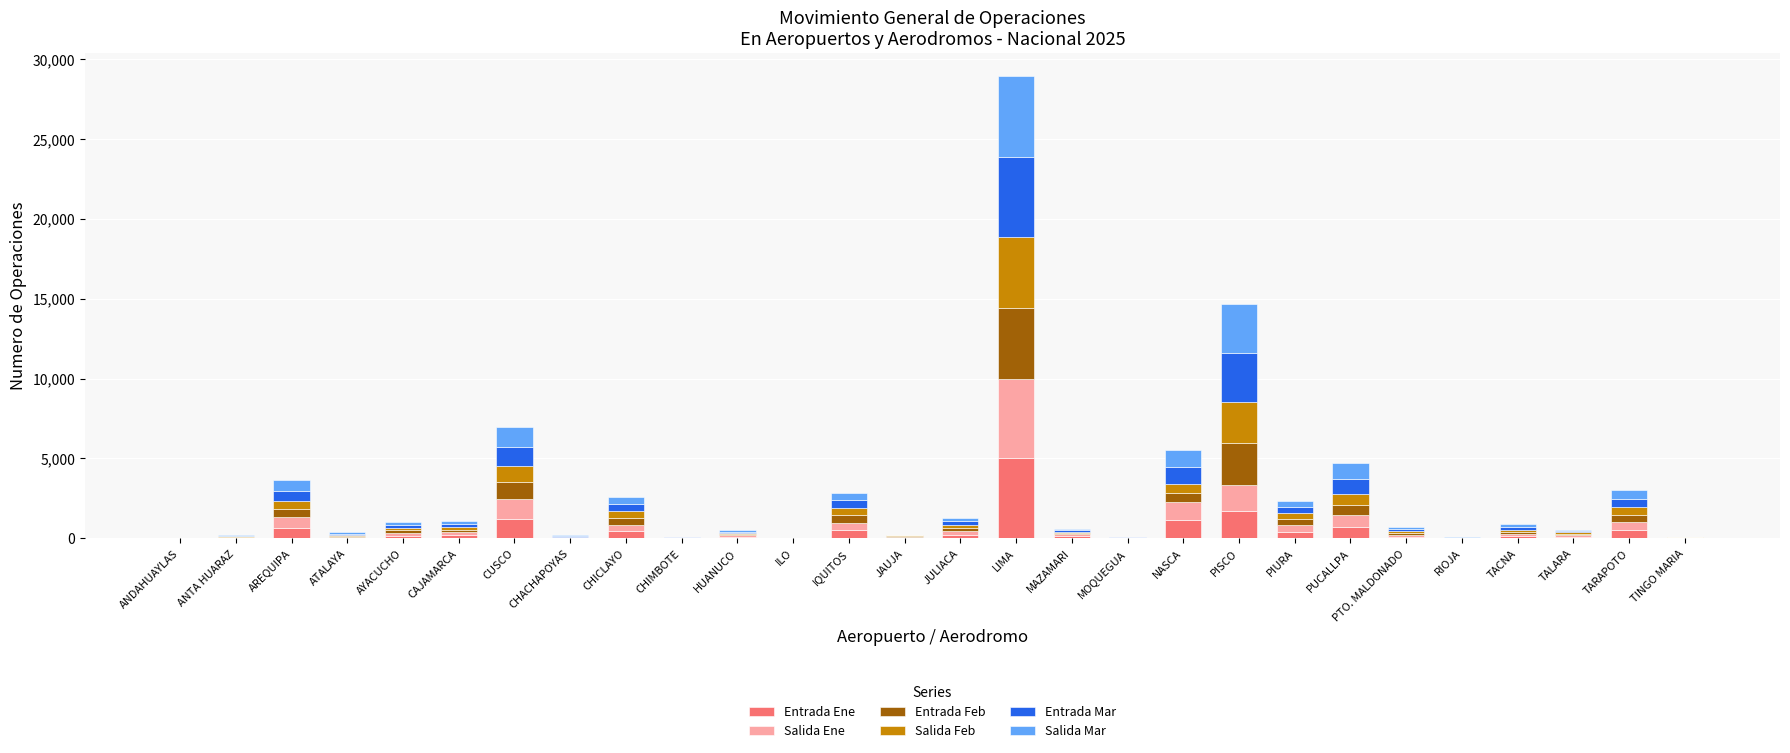

At which category is the sum across all series the highest?

LIMA